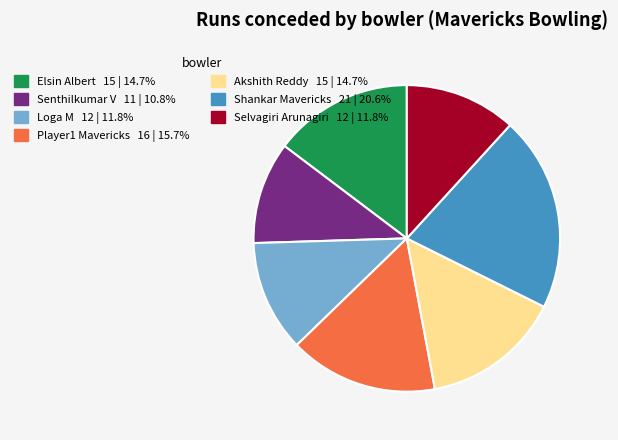

Which slice is the largest?

Shankar Mavericks